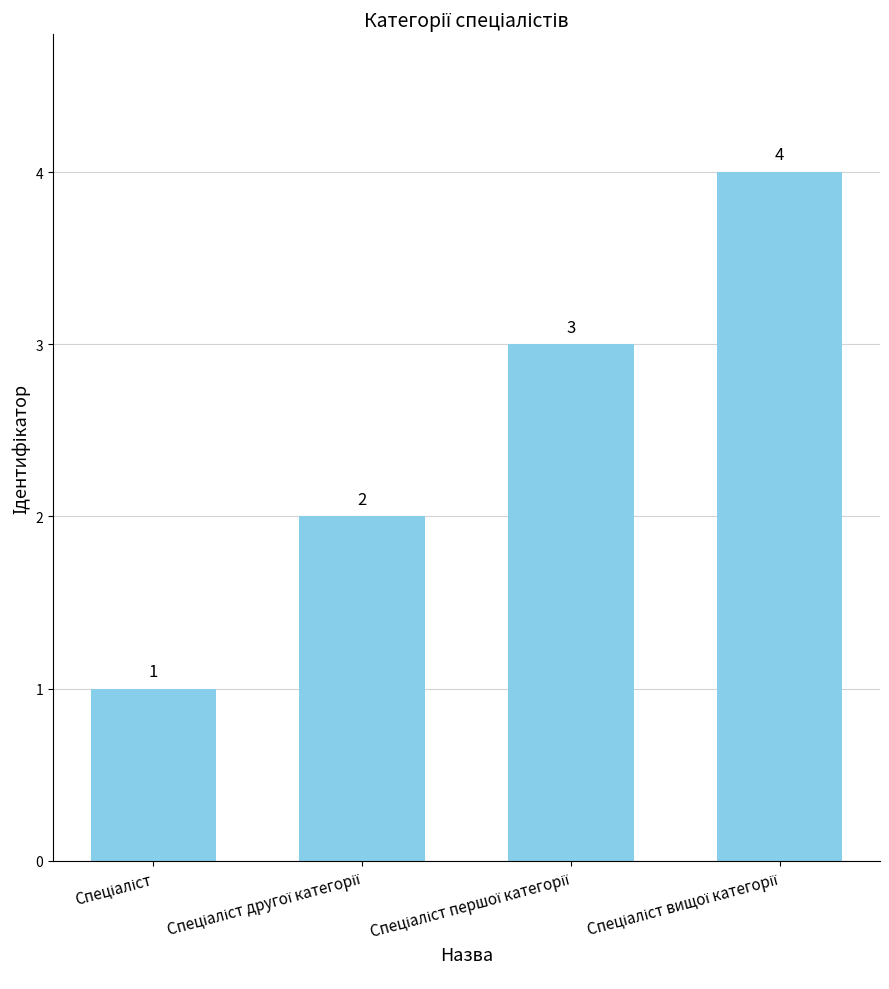

What is the maximum value shown in the chart?

4